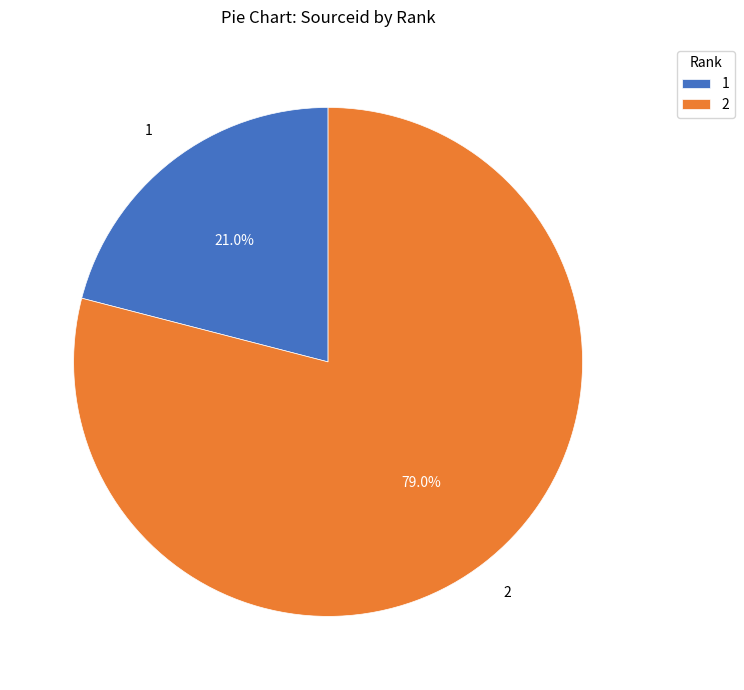

Rank the categories by value from highest to lowest.

2, 1